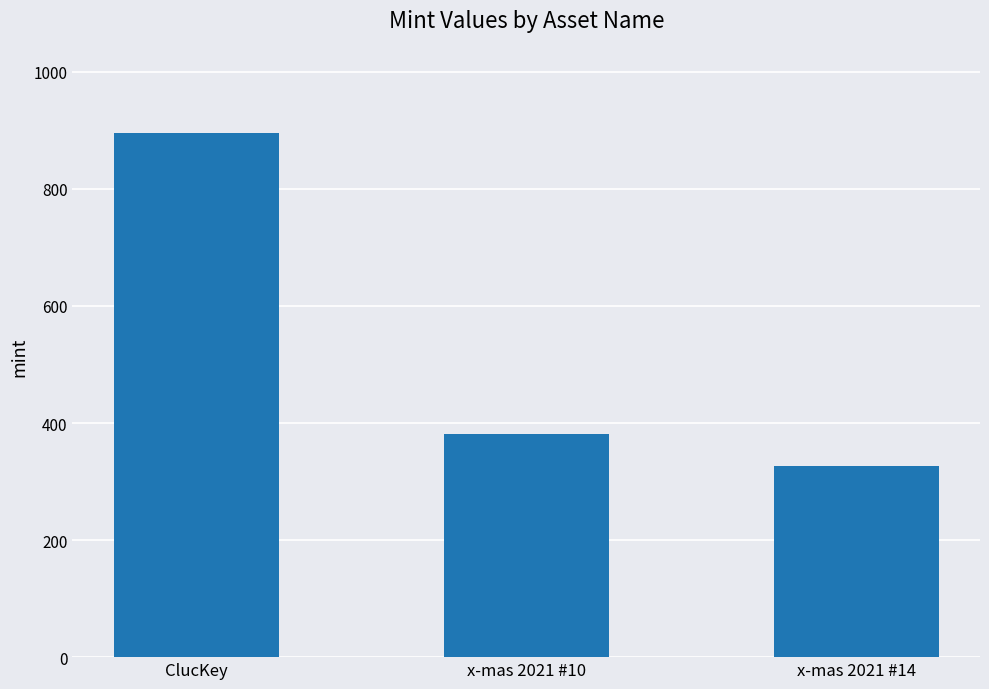

Which label corresponds to the smallest value in the chart?

x-mas 2021 #14